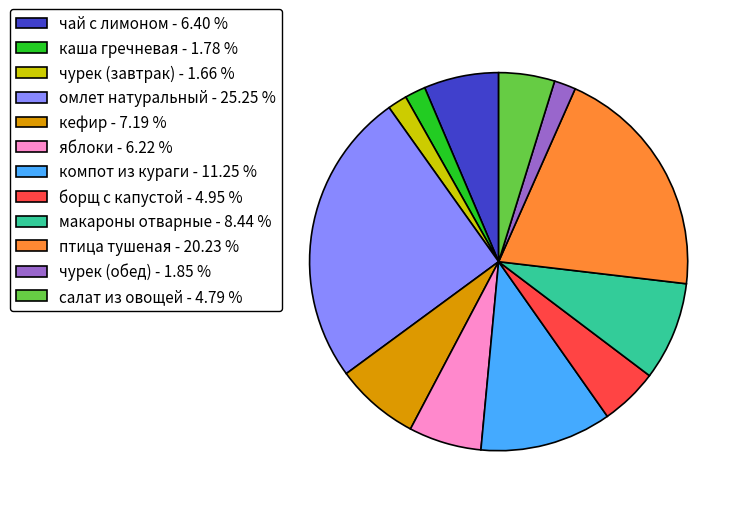

Do борщ с капустой - 4.95 % and компот из кураги - 11.25 % together represent more than half of the pie?

No